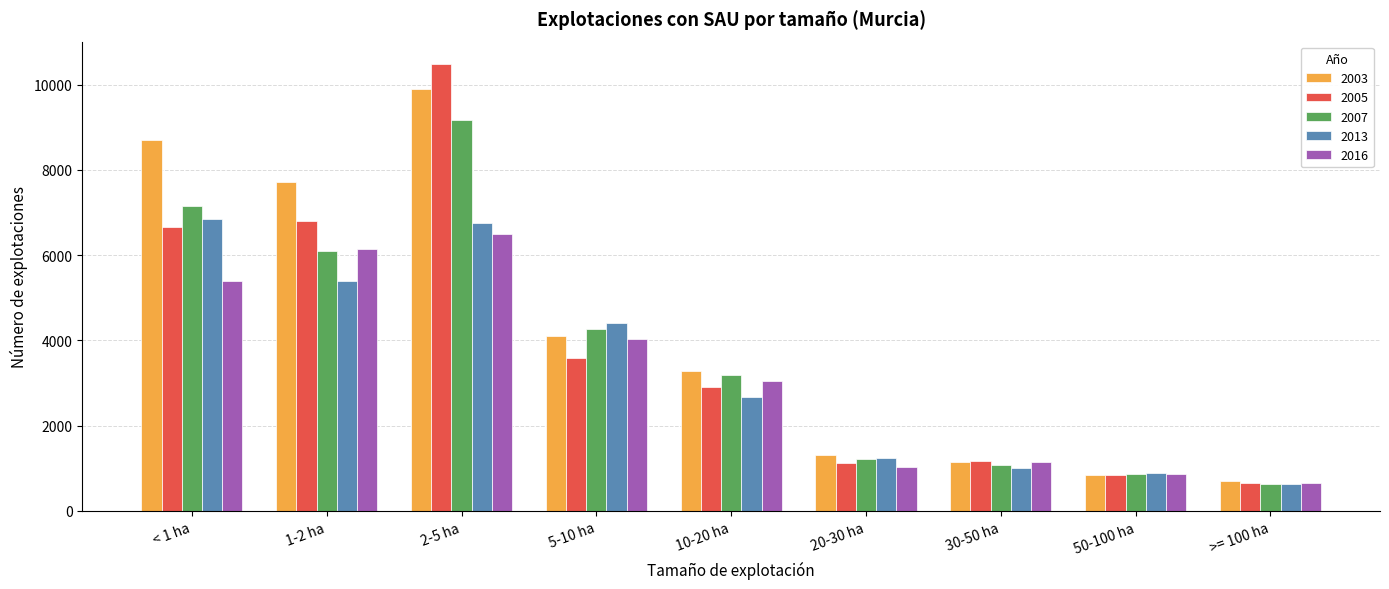

True or false: 2007 has a value of 1212 at 20-30 ha.

True